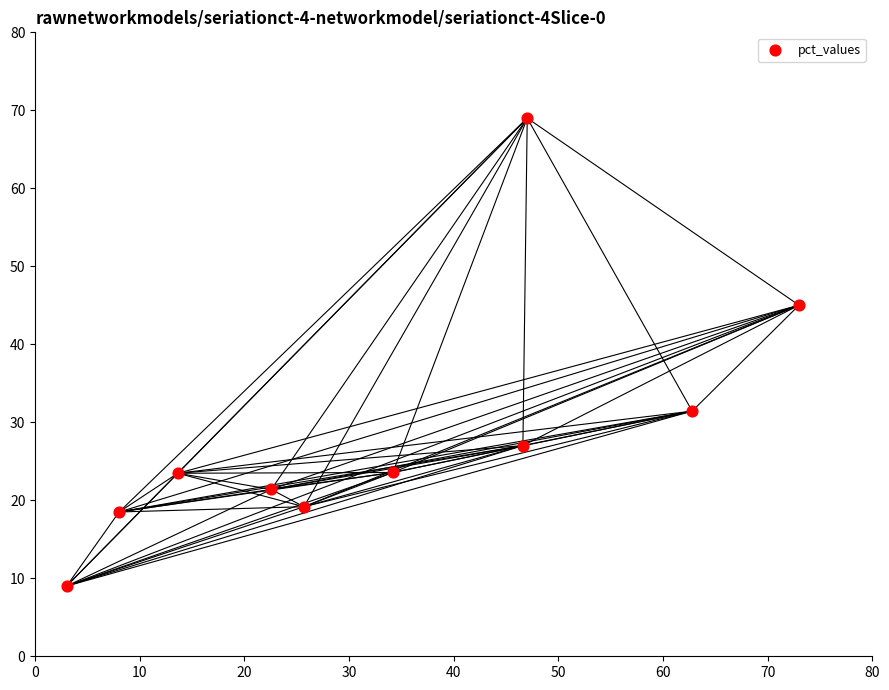

What is the average Y value?

28.8